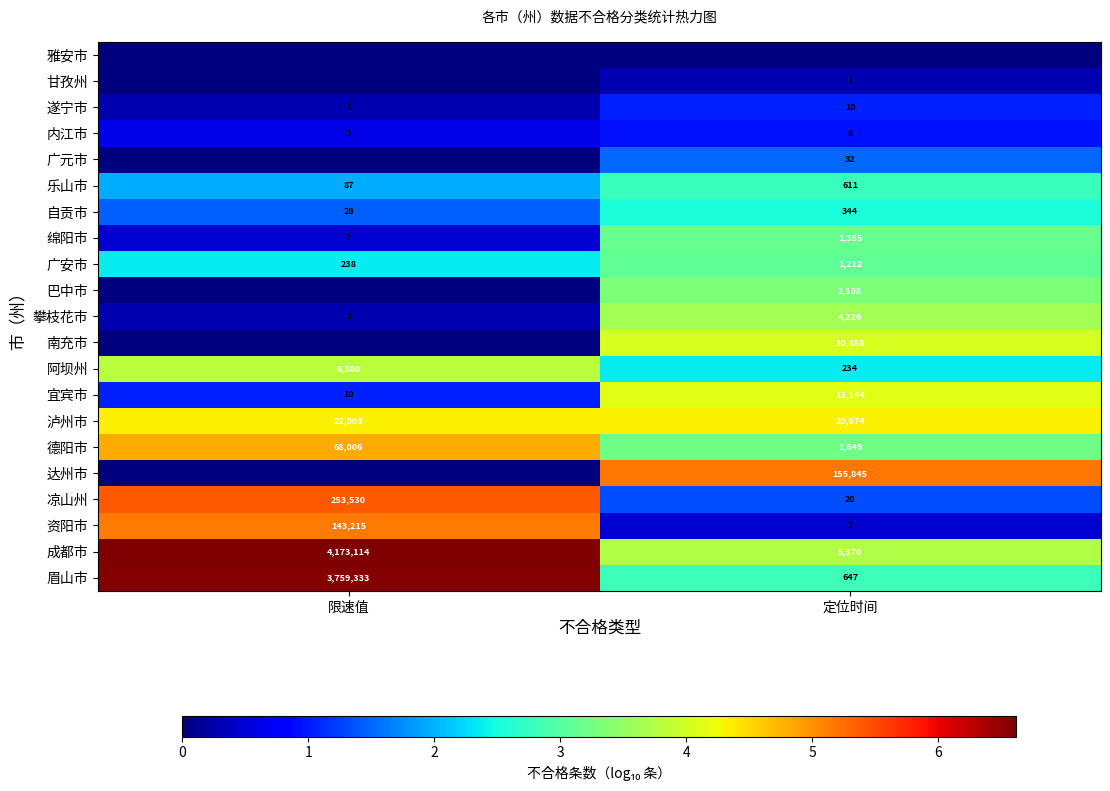

Rank the categories by 攀枝花市 value from lowest to highest.

限速值, 定位时间